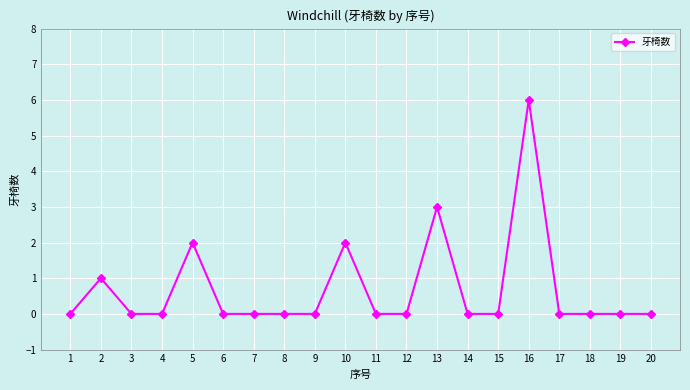

How many lines are shown in the chart?

1